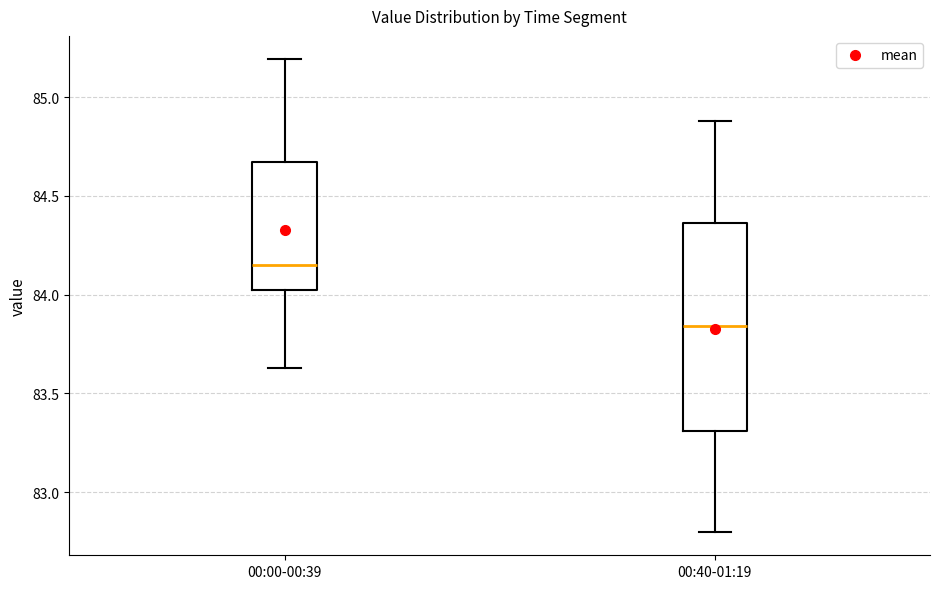

Reading left to right, read every box against the y-axis: the position of its median line, the range the box covers, and the ends of its whiskers. The values are not printed on the chart, so give them approximately, as read against the axis.

00:00-00:39: median 84.15, box 84.00 to 84.65, whiskers 83.65 to 85.20
00:40-01:19: median 83.85, box 83.30 to 84.35, whiskers 82.80 to 84.90